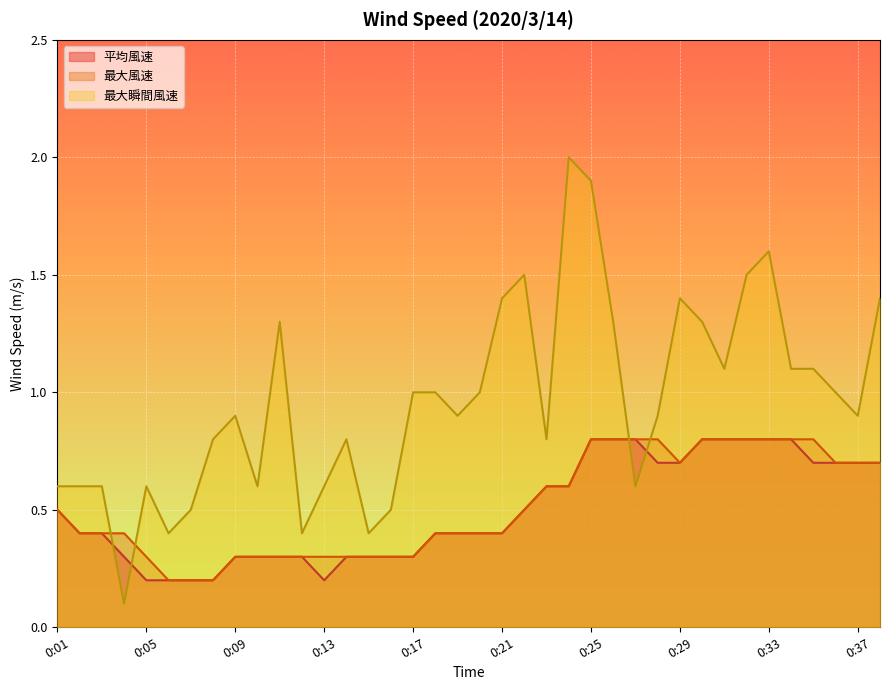

Where is the first local minimum for 最大風速?

0:29